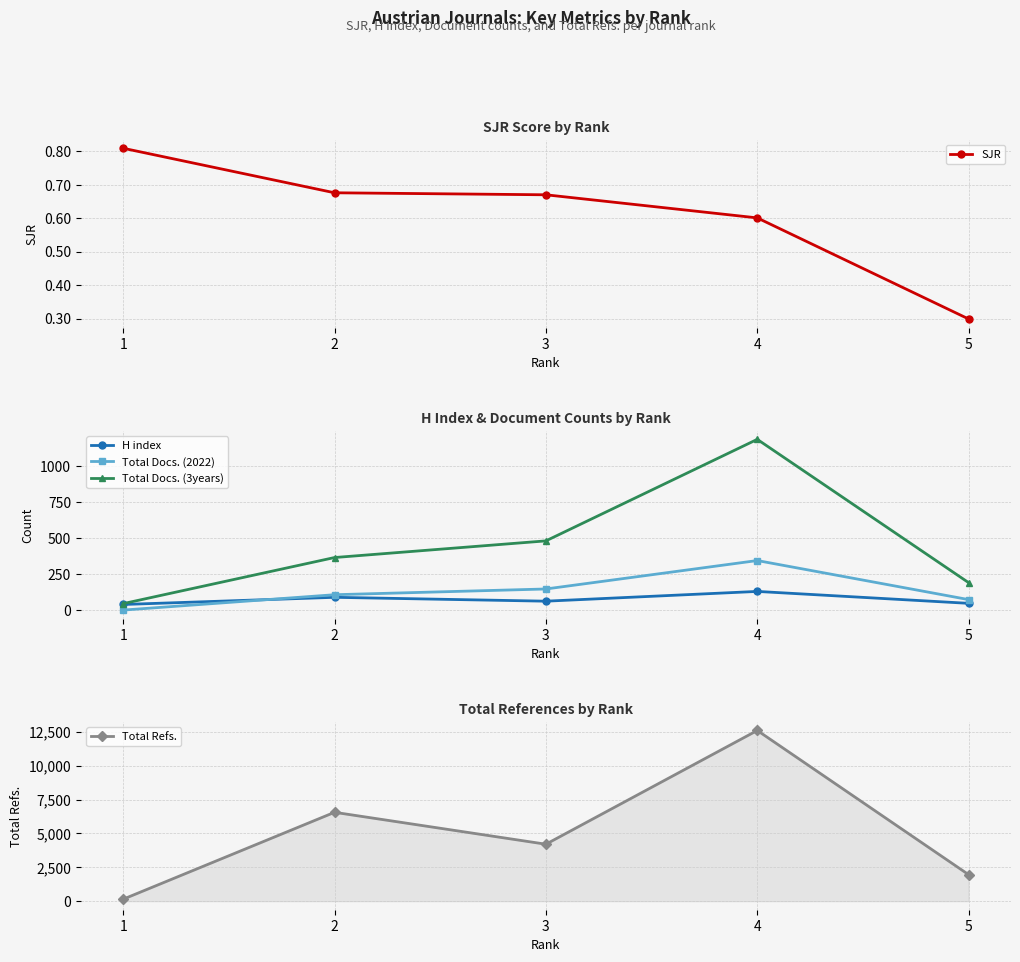

What is the maximum value shown in the chart?

12595.0